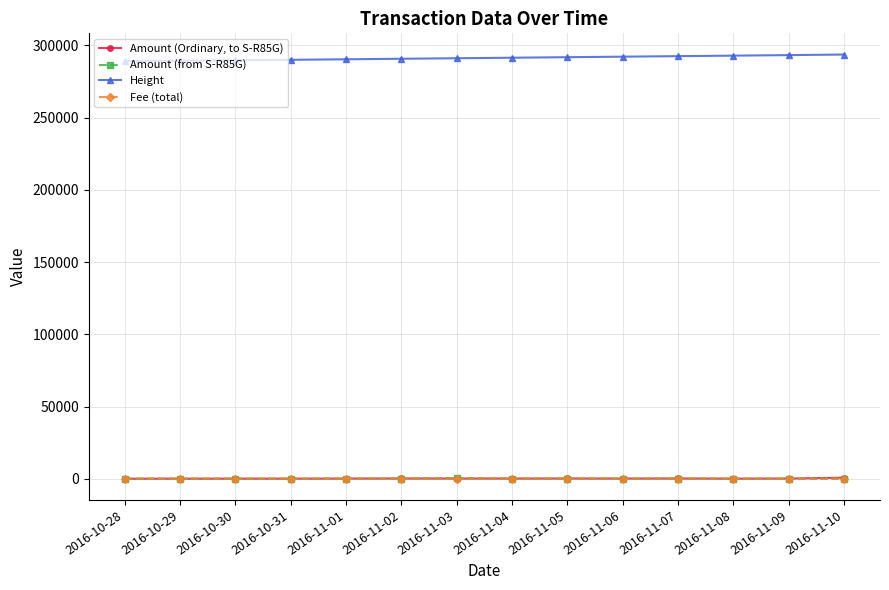

Which series has the largest total across all categories?

Height